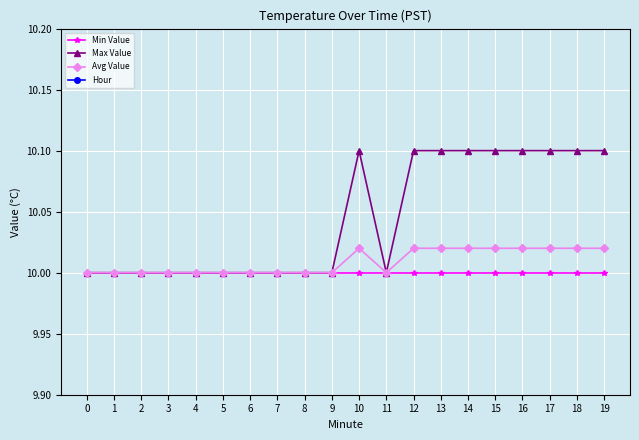

Which series has the largest range (max minus min)?

Max Value